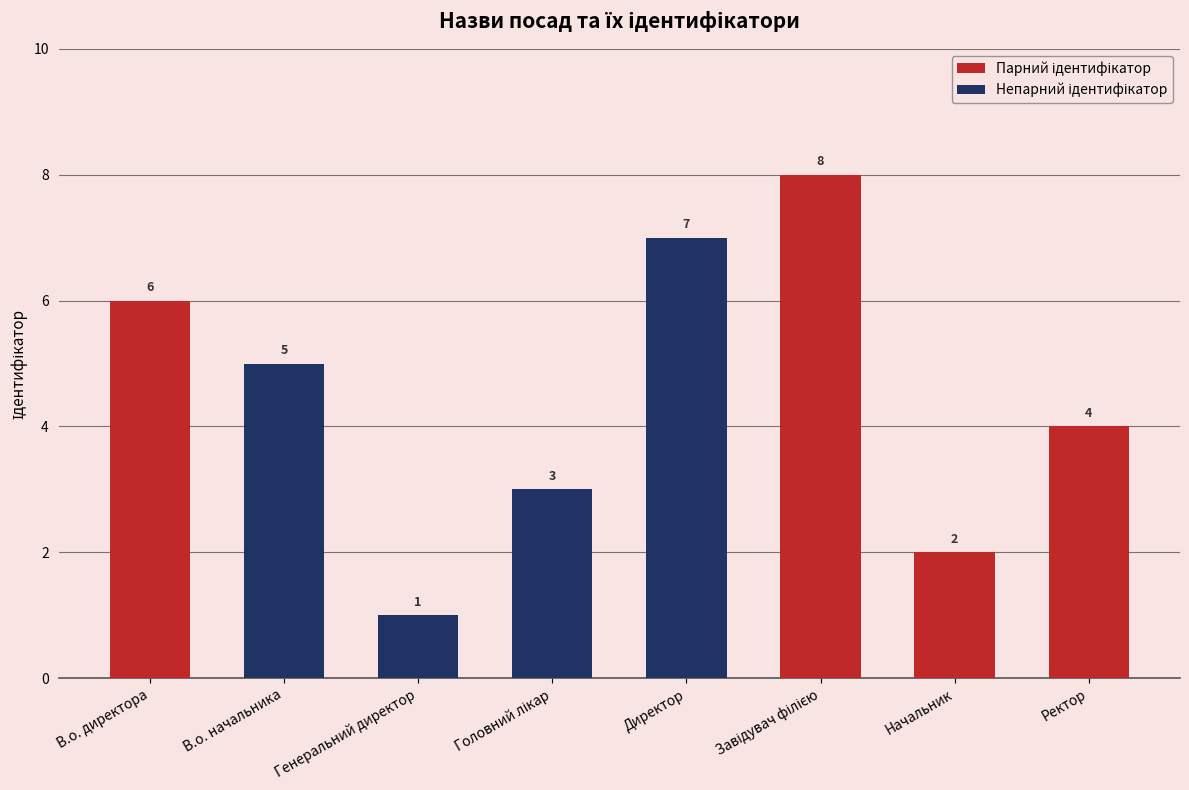

What position from the right is В.о. директора?

8